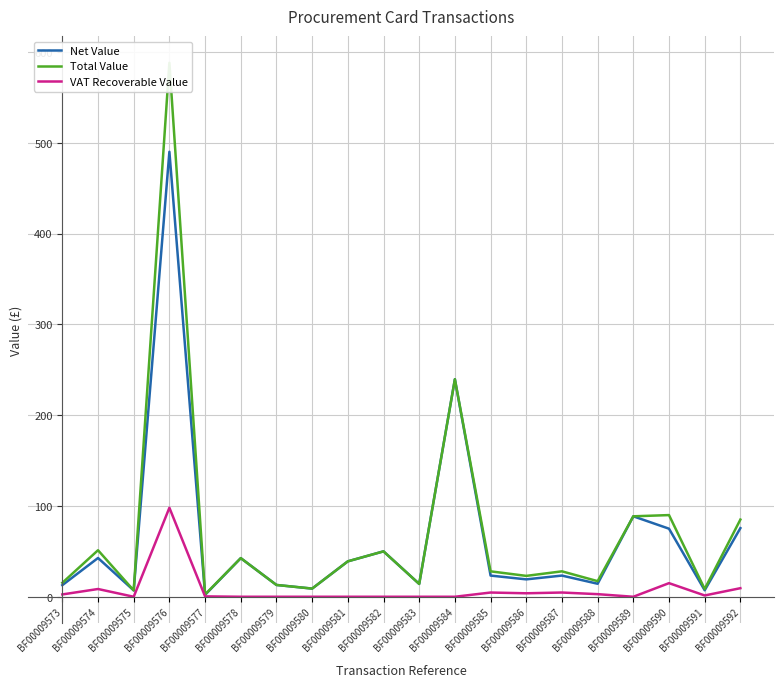

What is the value of the VAT Recoverable Value point at the 14th from the left?

3.8